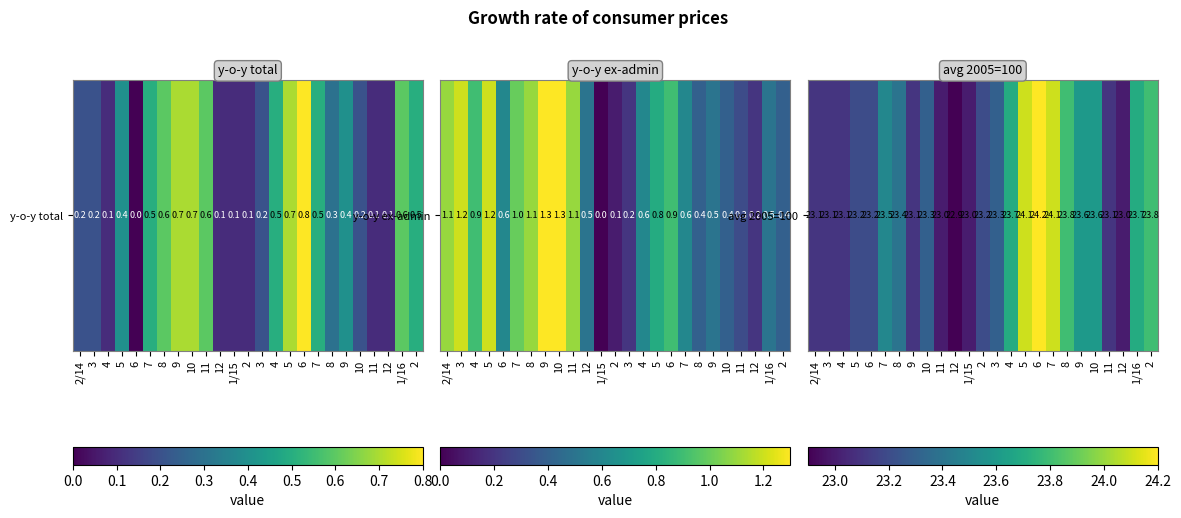

How many values are below 23?

1